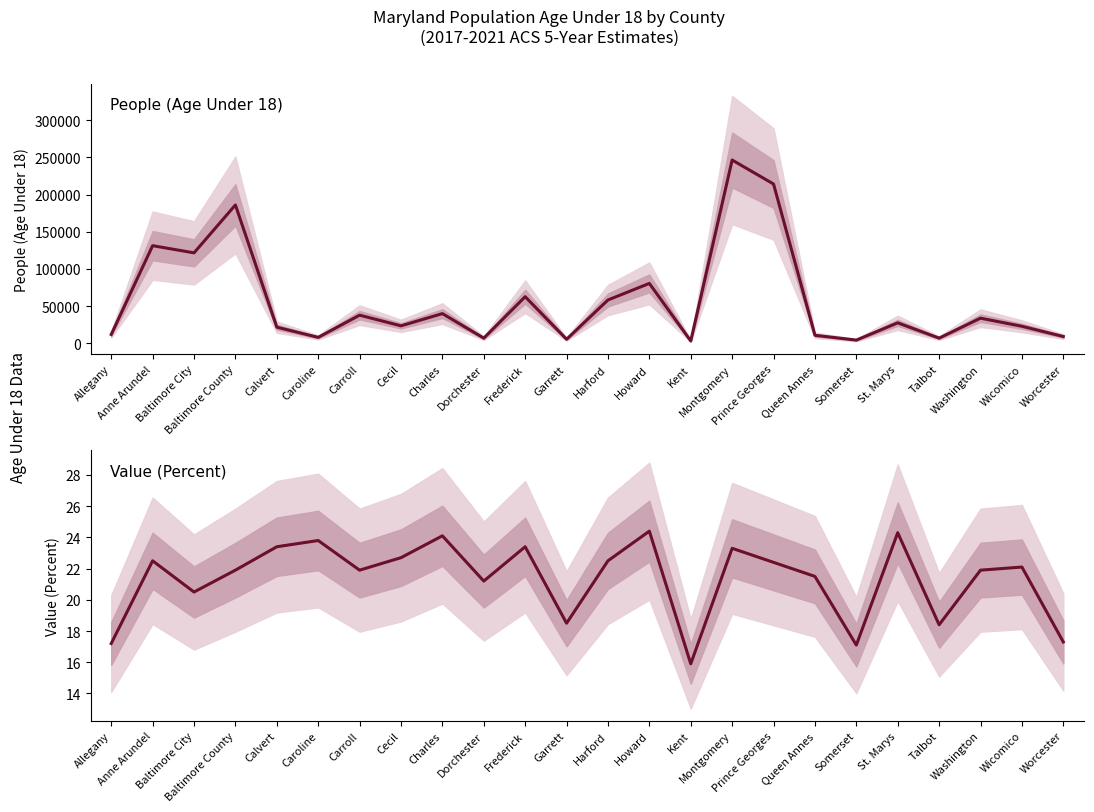

What is the label of the 17th point from the right?

Cecil